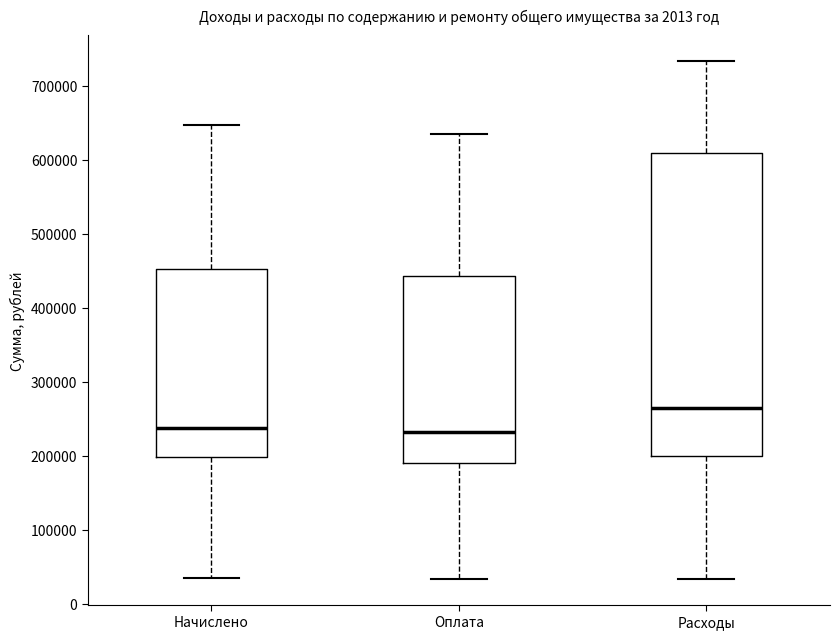

Which box is the tallest, from its lower edge to its upper edge?

Расходы